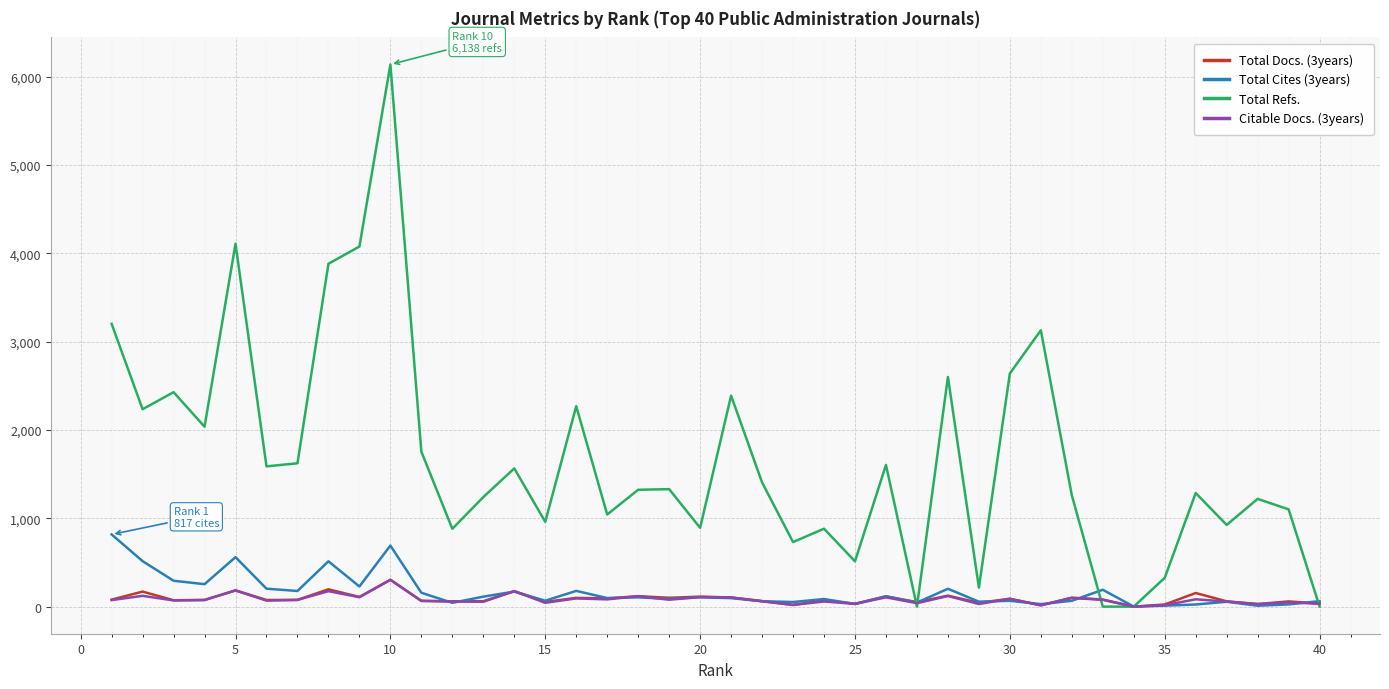

Which series has the largest range (max minus min)?

Total Refs.